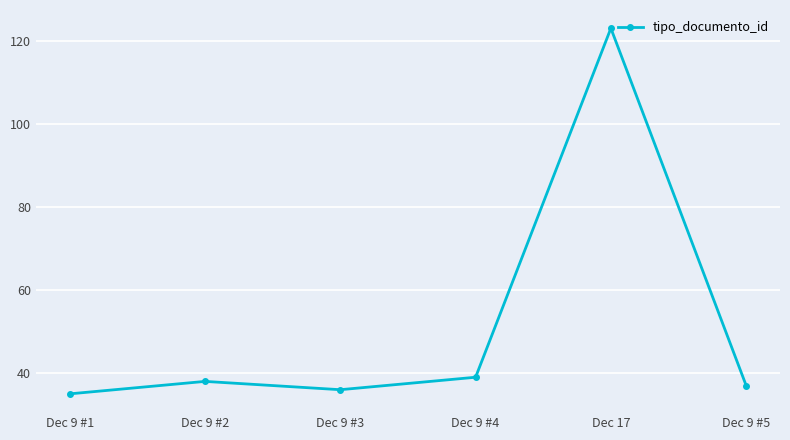

At which category does the chart reach its minimum across all series?

Dec 9 #1